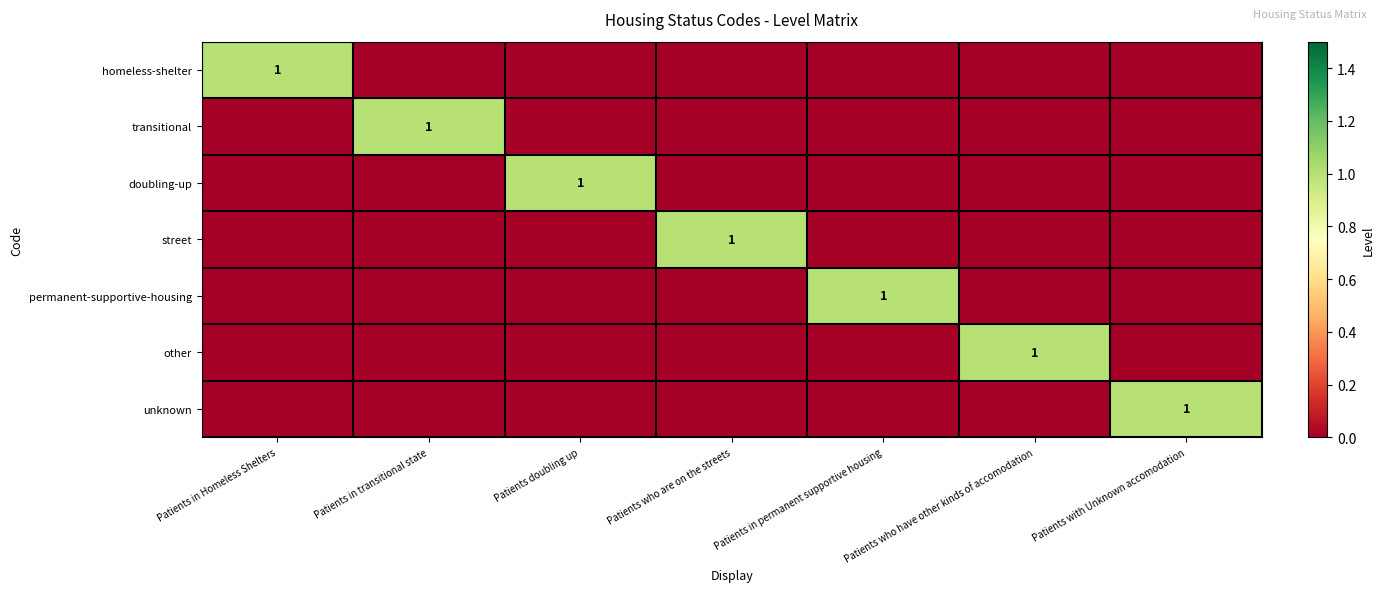

The value of homeless-shelter at Patients in Homeless Shelters is 2. True or false?

False